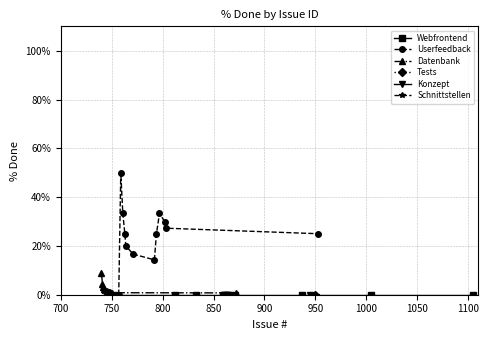

Is the value of 0% at 15 greater than the value of 50% at 2?

No